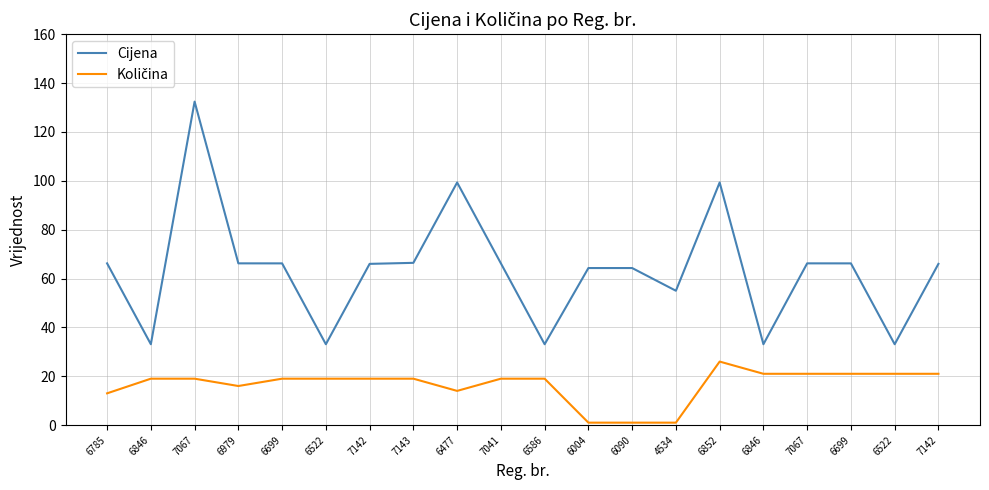

Is it true that Količina equals 19.0 at 6586?

True